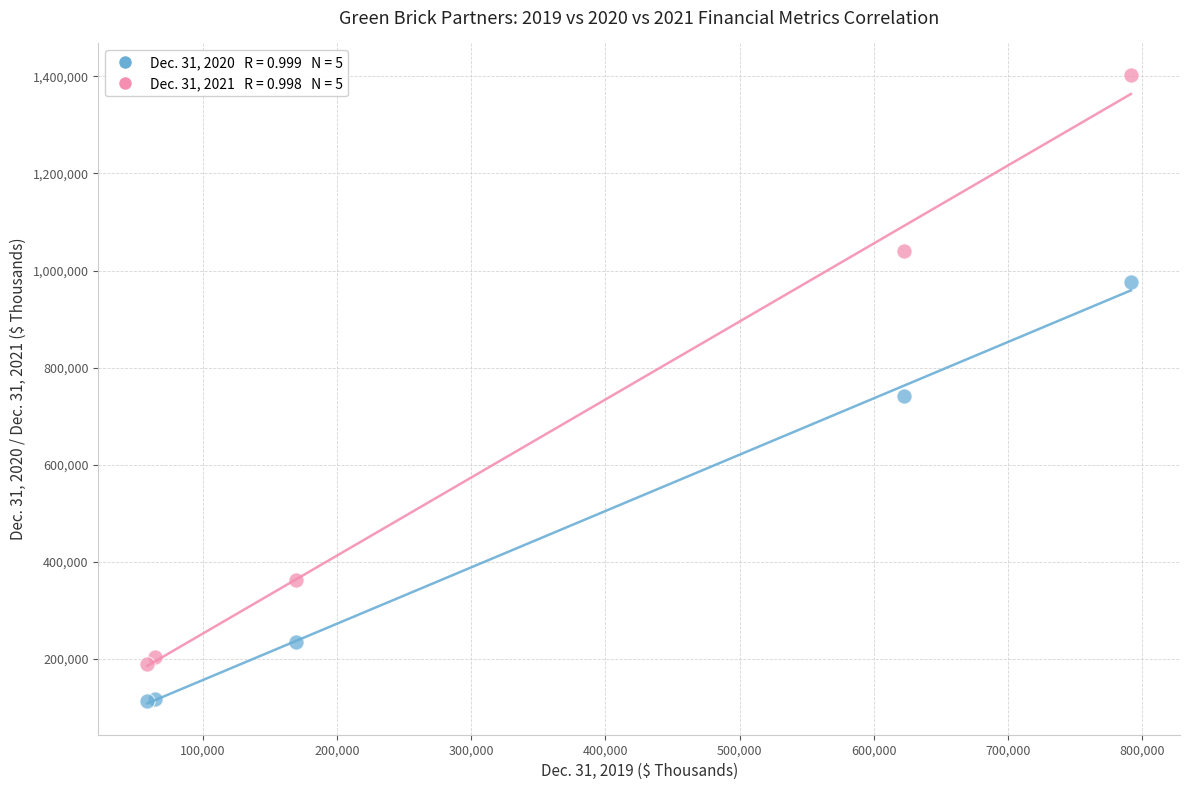

Across all series, what Y value is closest to 758284?

741417